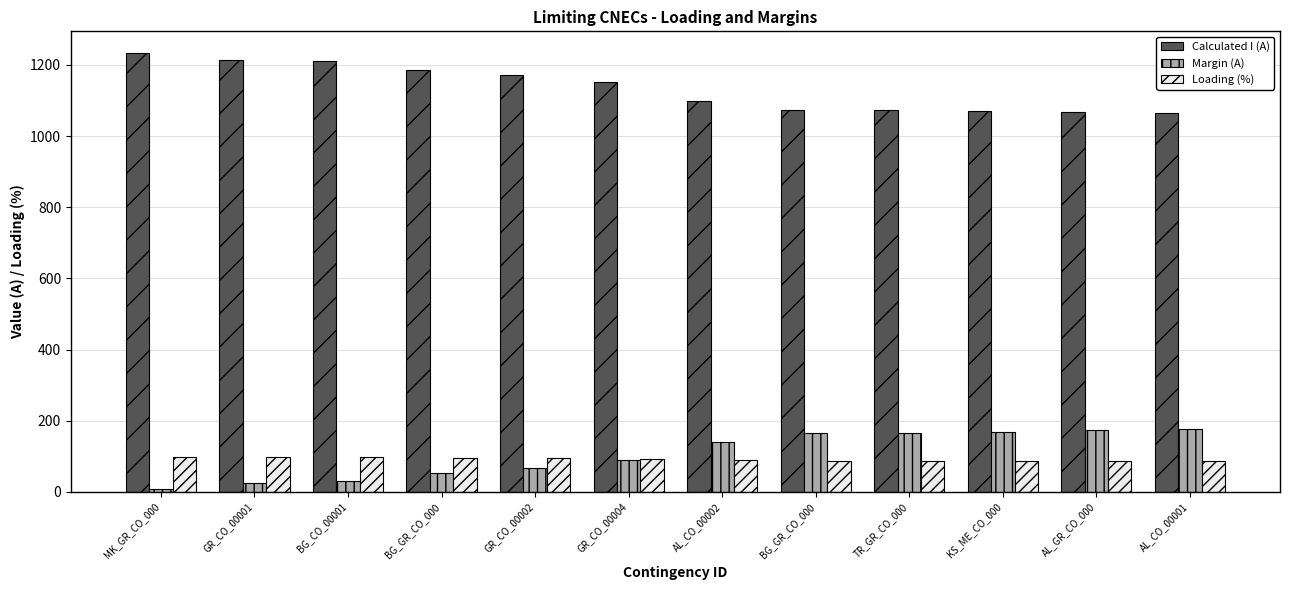

How many series are shown in this chart?

3